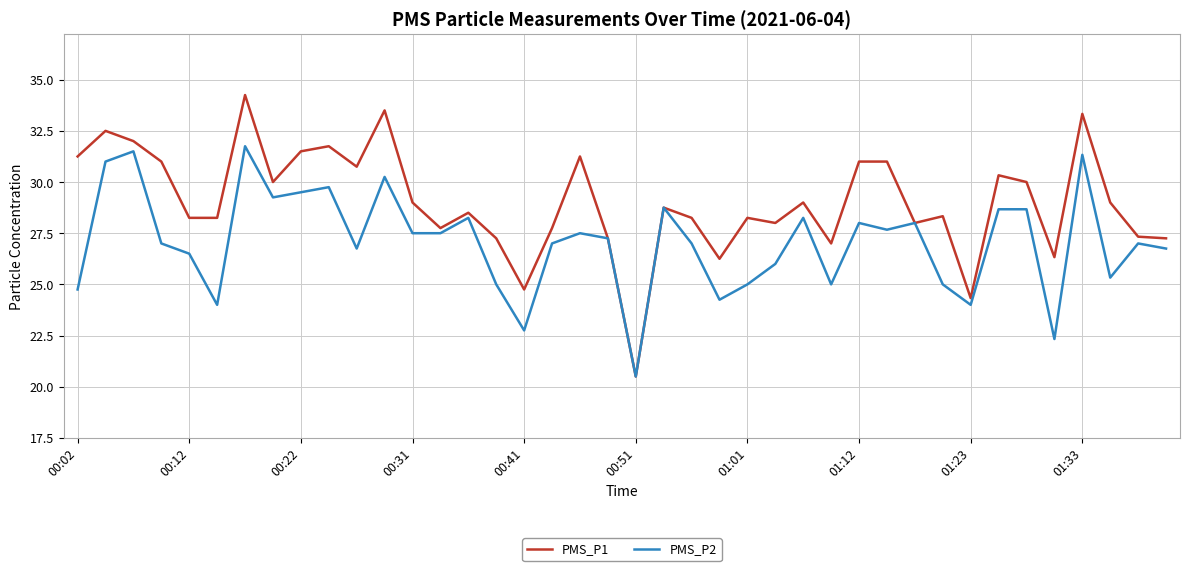

What is the average value of the PMS_P2 series?

27.1